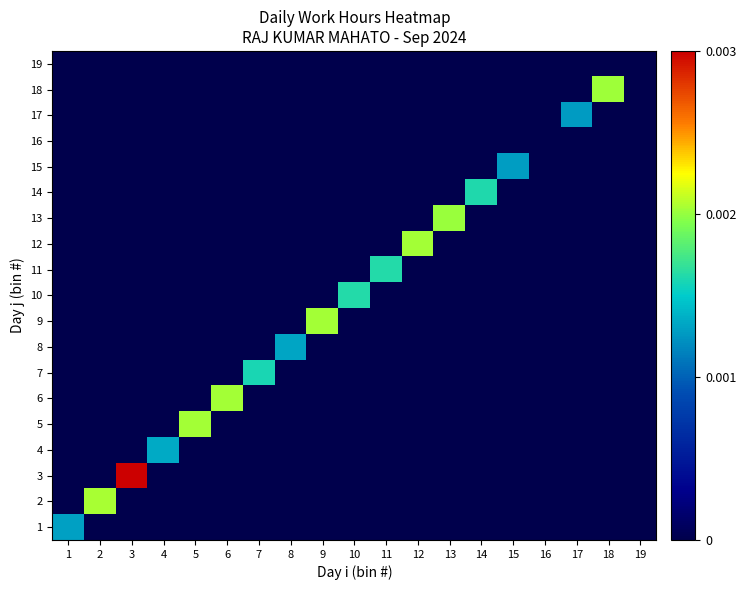

How many categories are shown in the chart?

19